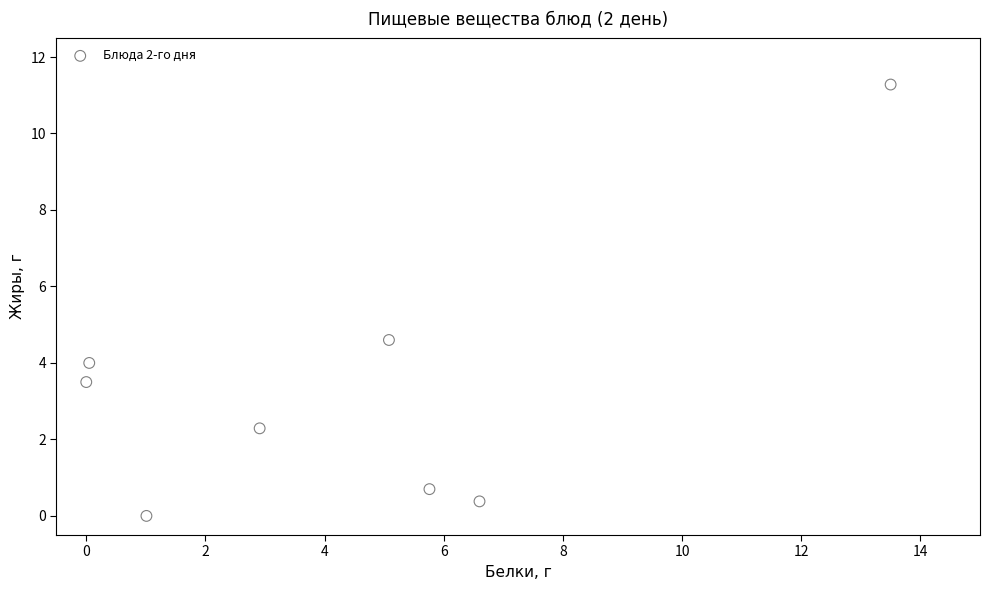

What is the average Y value?

3.3